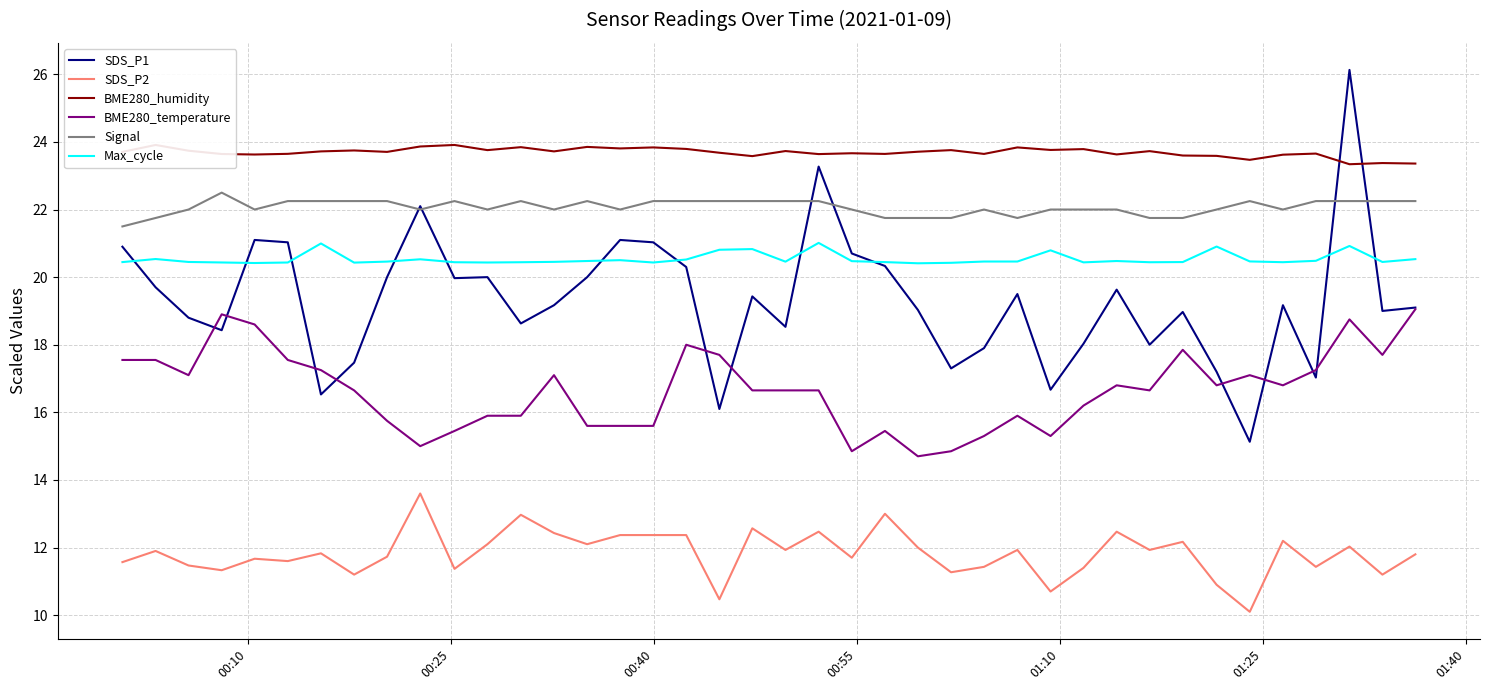

What is the lowest value of the Max_cycle series?

20.4